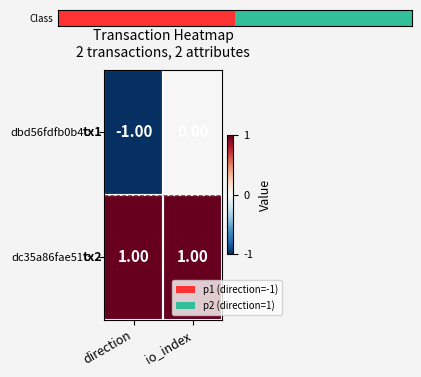

What is the maximum value shown in the chart?

1